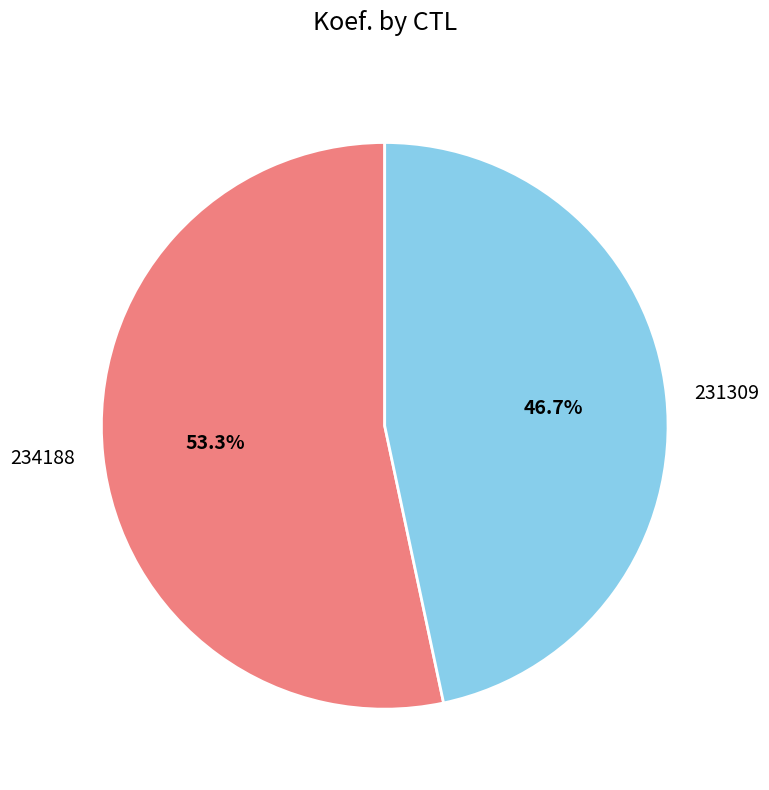

How much of the chart is everything except 231309?

53.3%